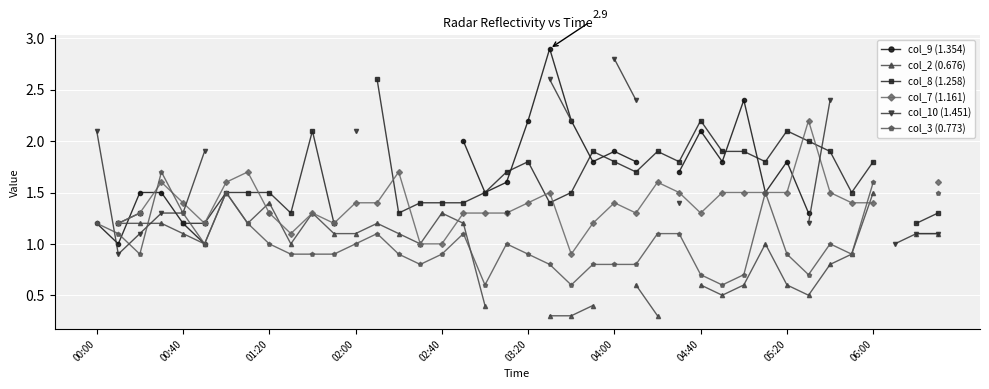

True or false: col_10 (1.451) has a value of 1.7 at 04:00.

False